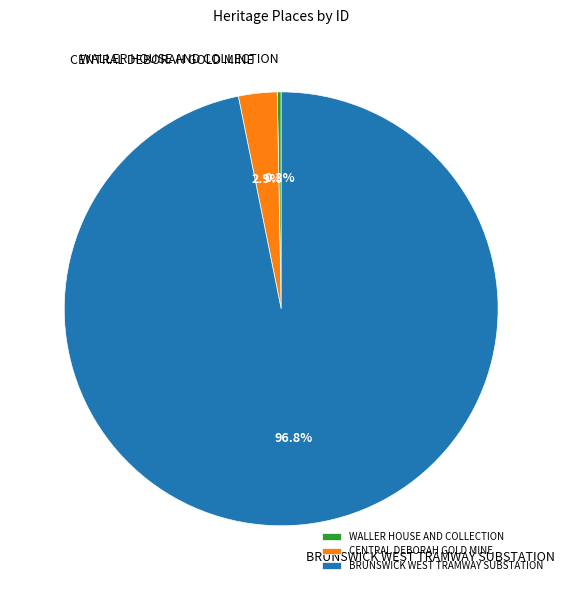

Which category has the biggest portion of the pie?

BRUNSWICK WEST TRAMWAY SUBSTATION